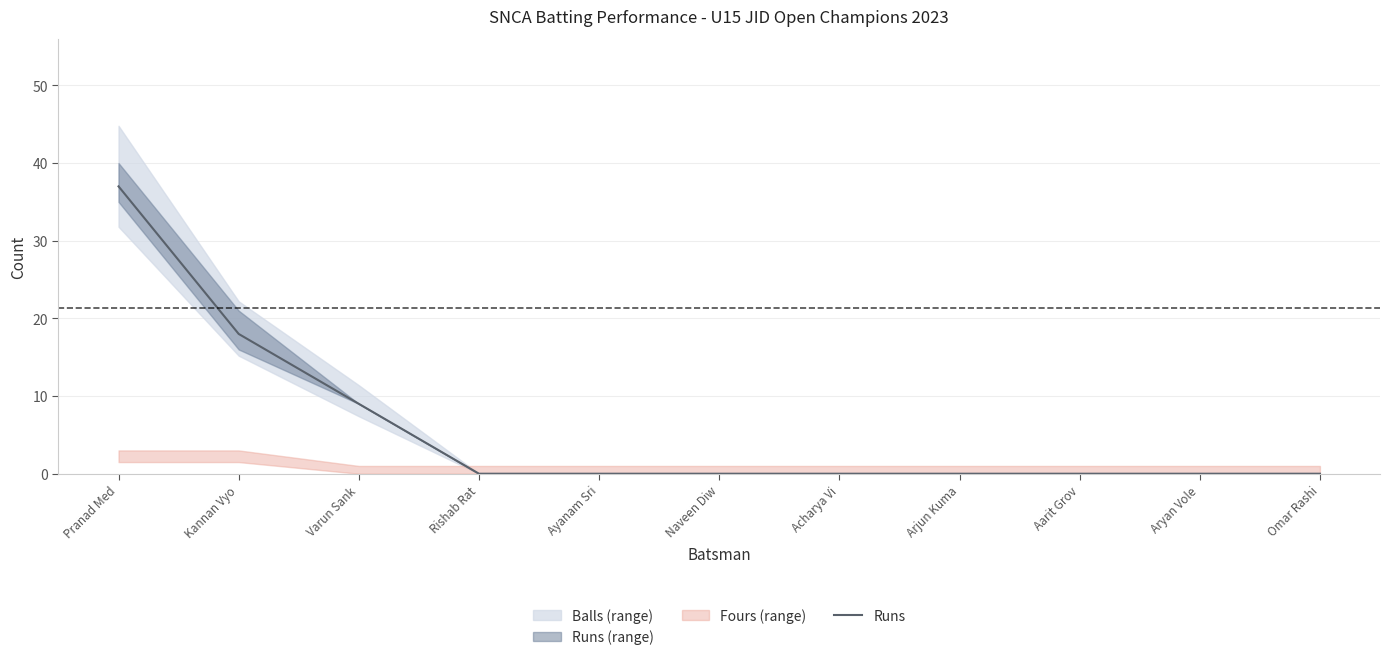

At which category does the chart reach its peak across all series?

Pranad Med